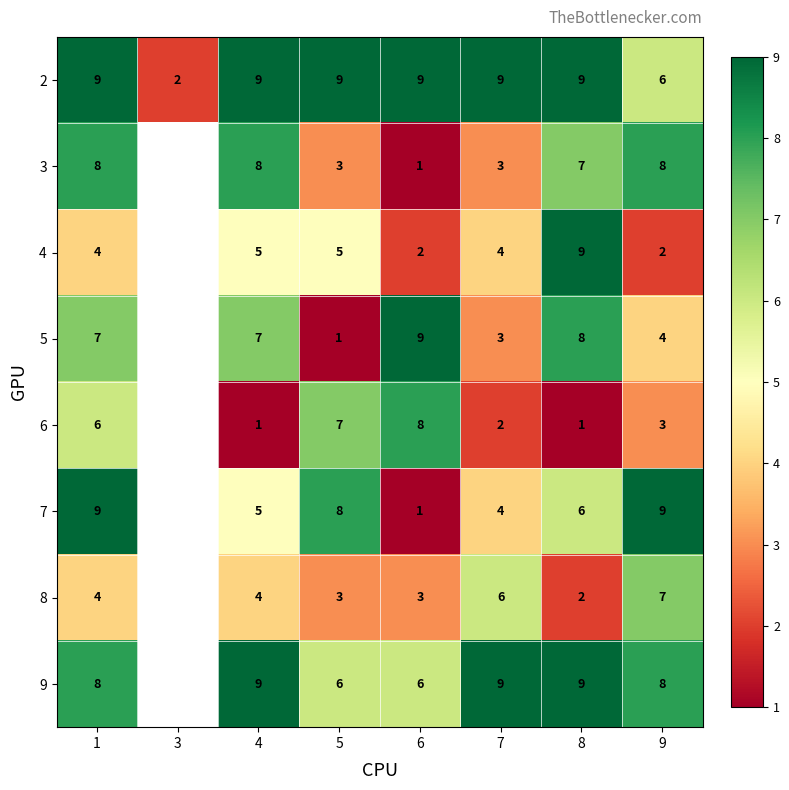

Is the value of 8 at 1 greater than the value of 4 at 6?

Yes